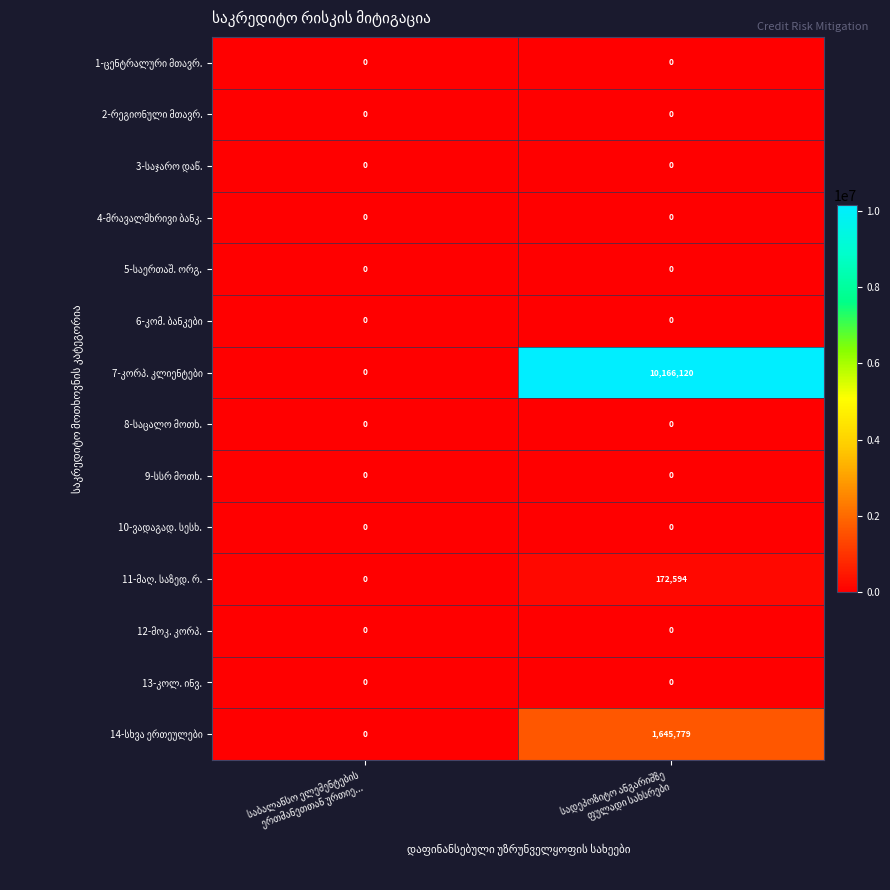

What is the maximum value shown in the chart?

10166120